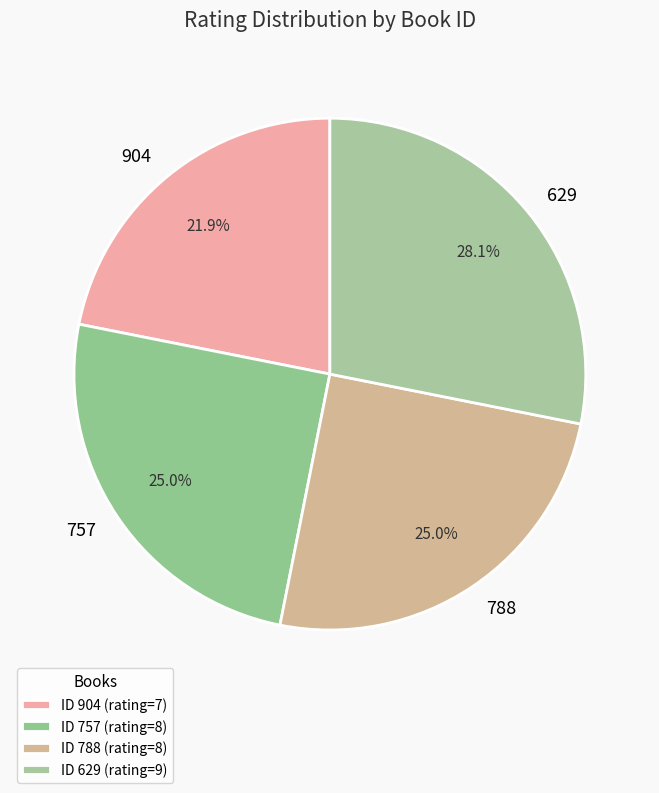

What percentage is the 757 slice, to the nearest percent?

25%